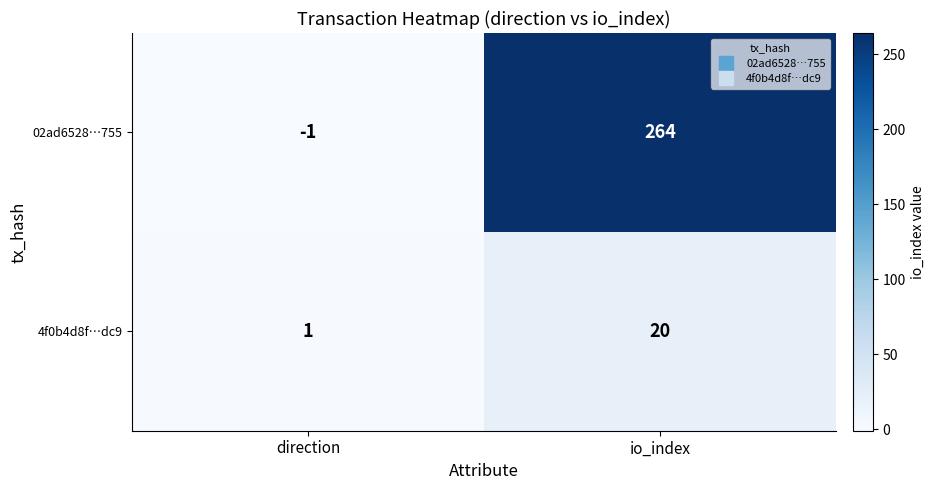

What is the difference between the maximum and minimum values in the 4f0b4d8f…dc9 series?

19